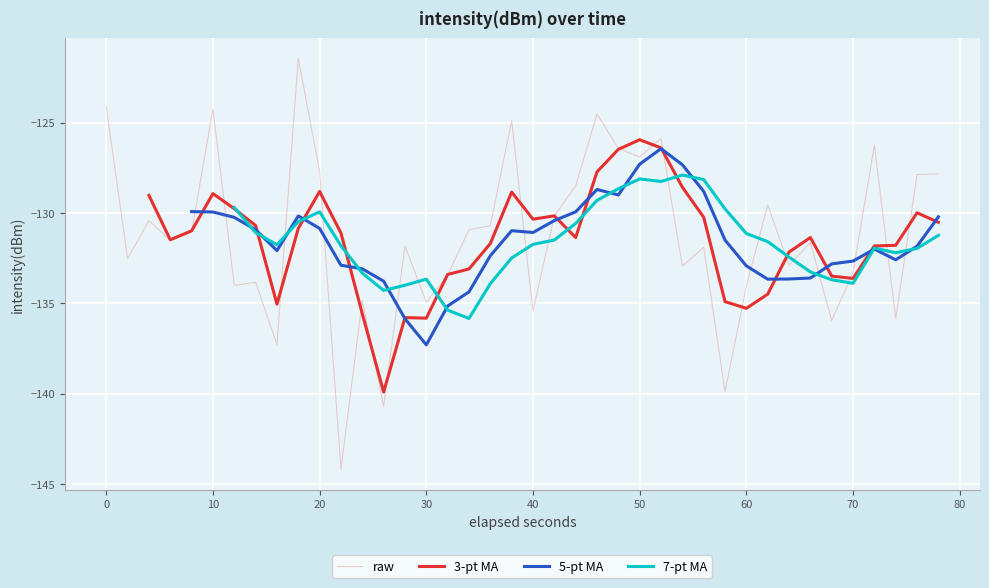

What is the sum of all values?

-5252.4